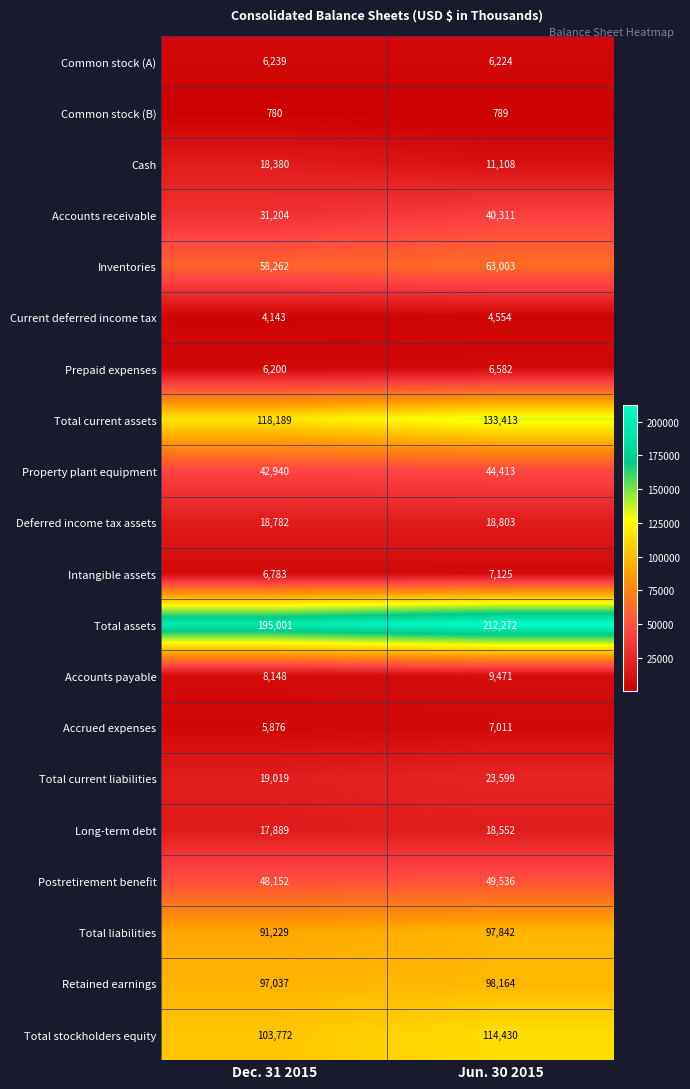

What is the total value across all series at Jun. 30 2015?

967202